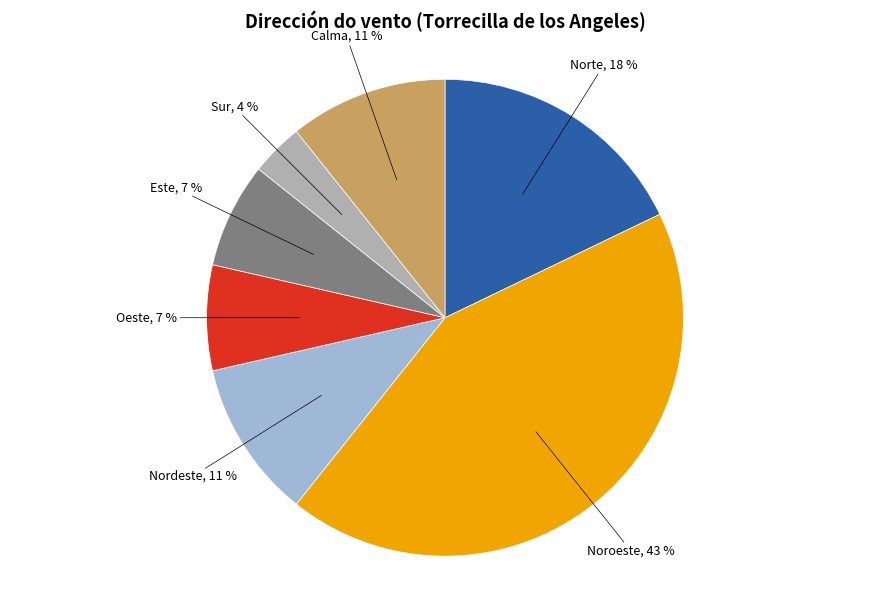

Between Norte and Este, which is larger?

Norte